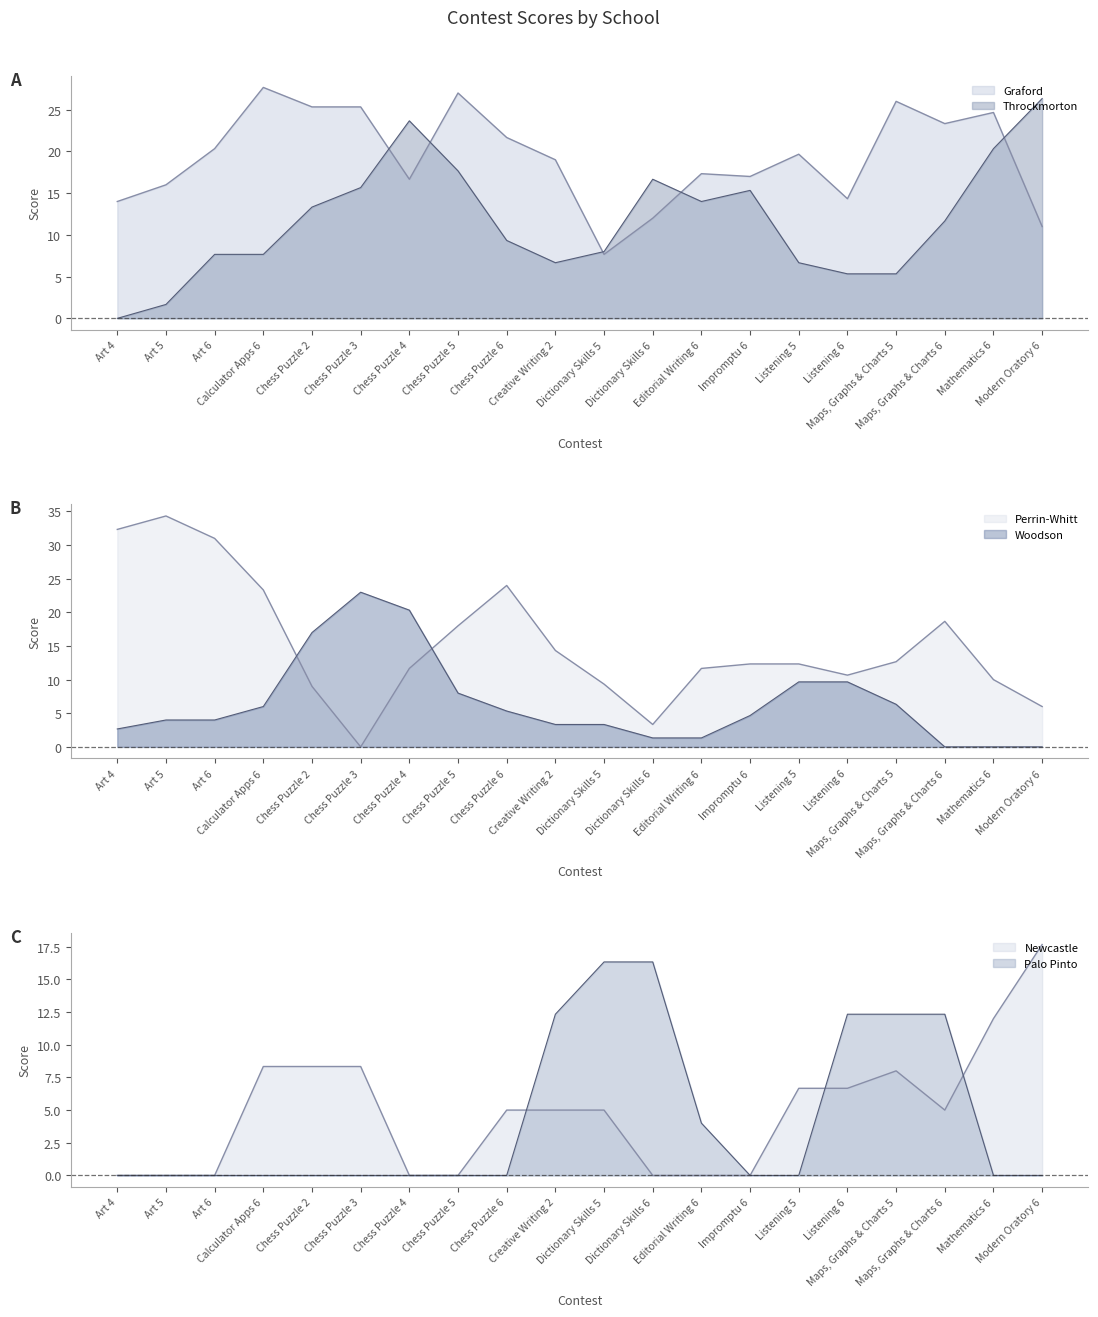

In Newcastle, how many points are higher than both neighbors (excluding endpoints)?

3